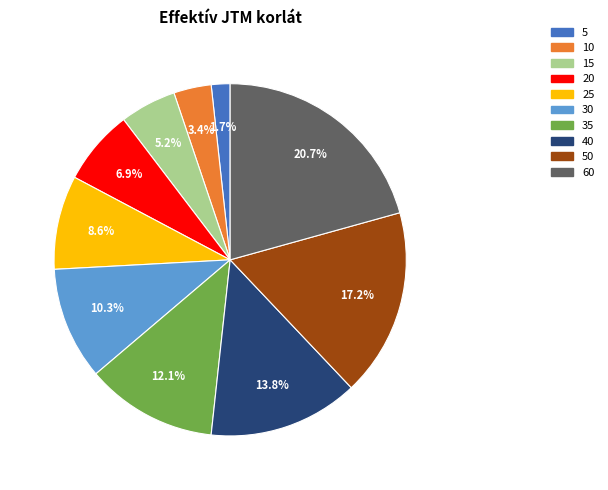

Is there a majority slice in this chart?

No